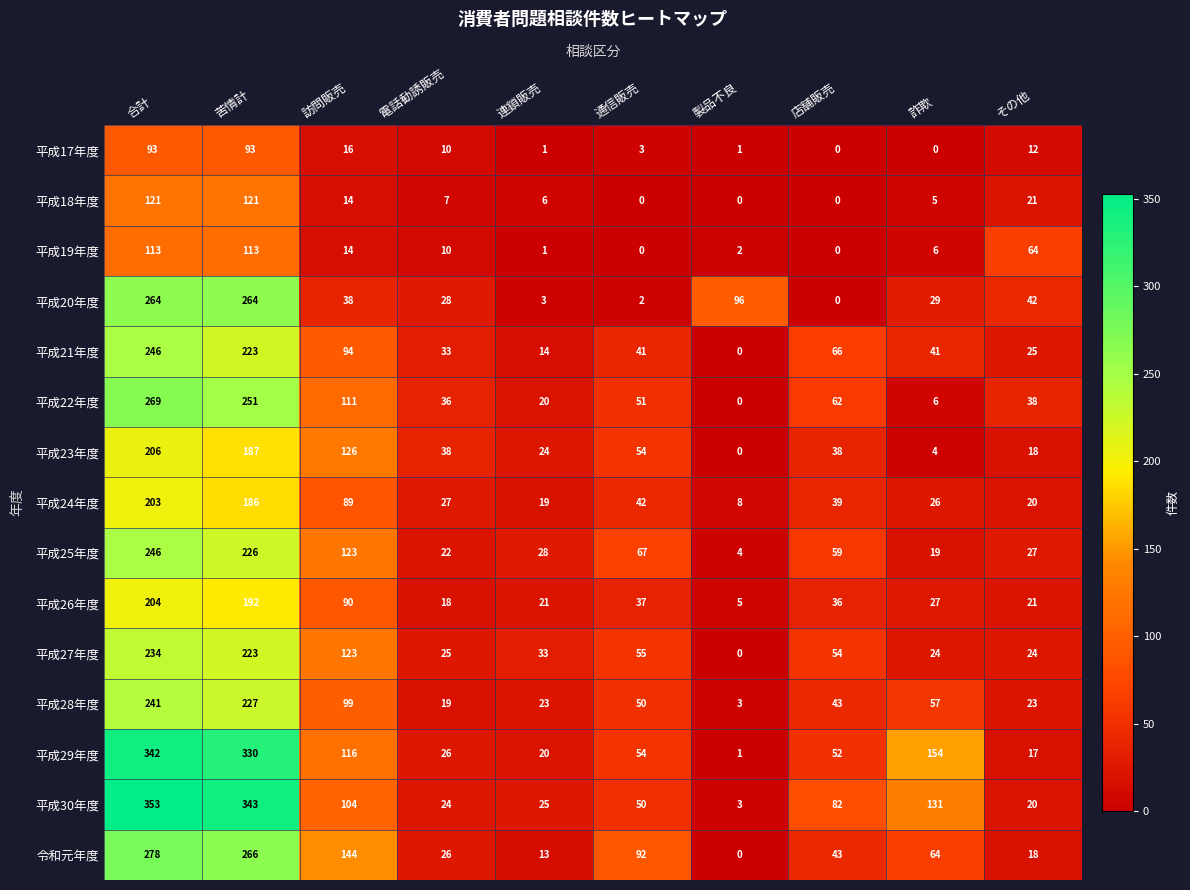

What is the average value of the 平成18年度 series?

30